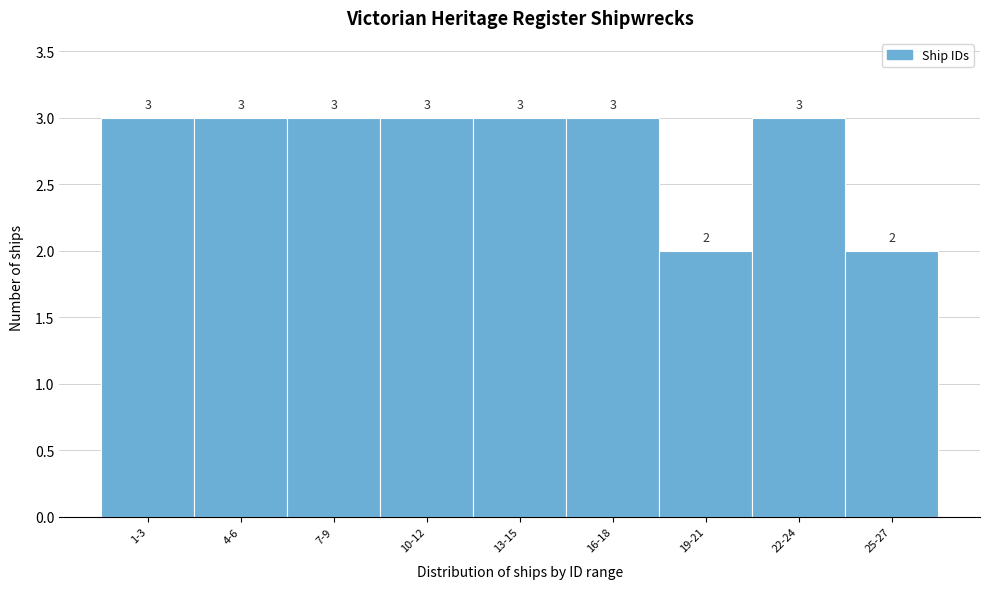

Reading left to right, transcribe all the data shown in this chart.

1-3=3	4-6=3	7-9=3	10-12=3	13-15=3	16-18=3	19-21=2	22-24=3	25-27=2